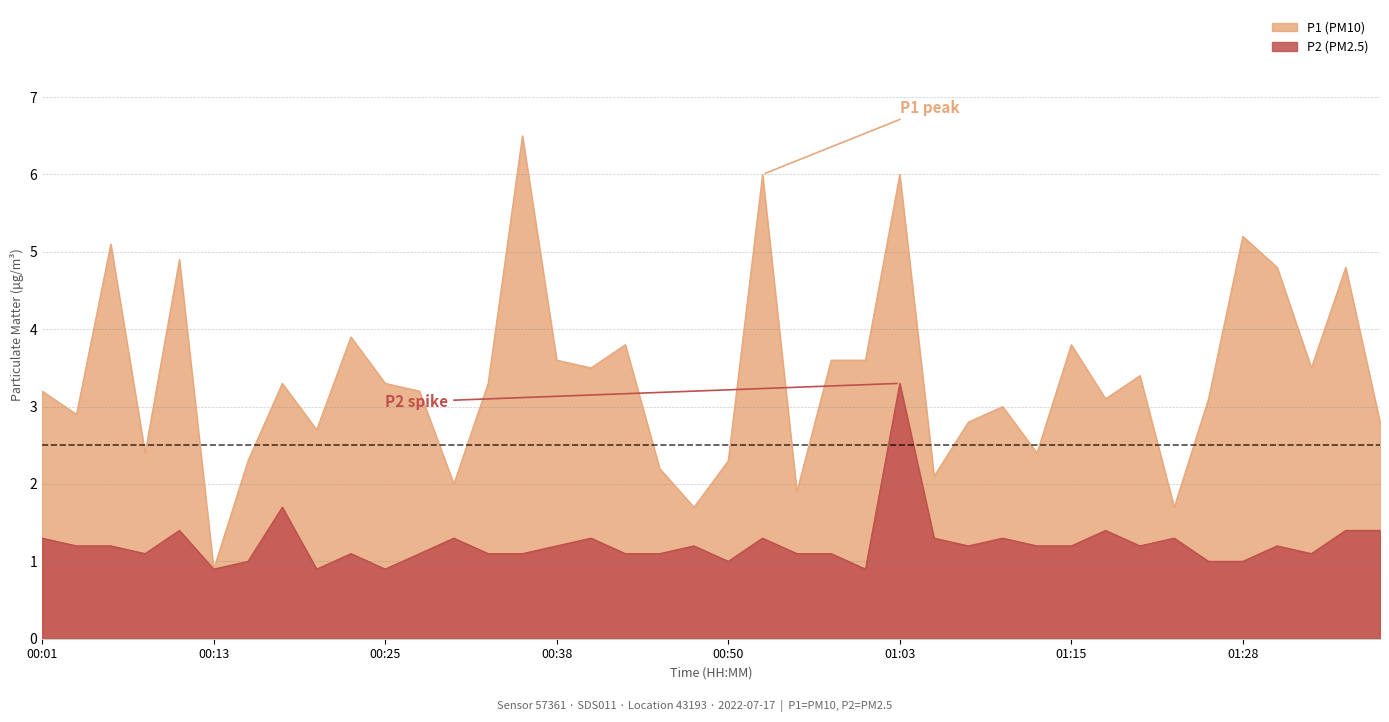

What is the maximum value for P2?

3.3